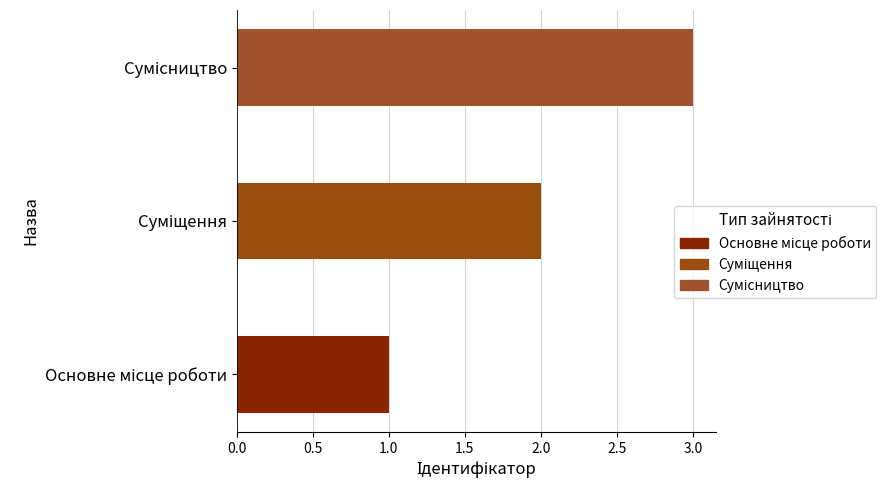

What is the sum of all values?

6